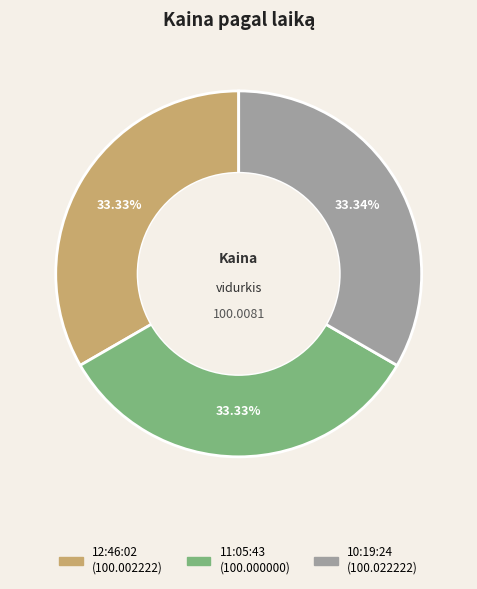

Approximately how many times larger is the value at 10:19:24 compared to 12:46:02?

1.0